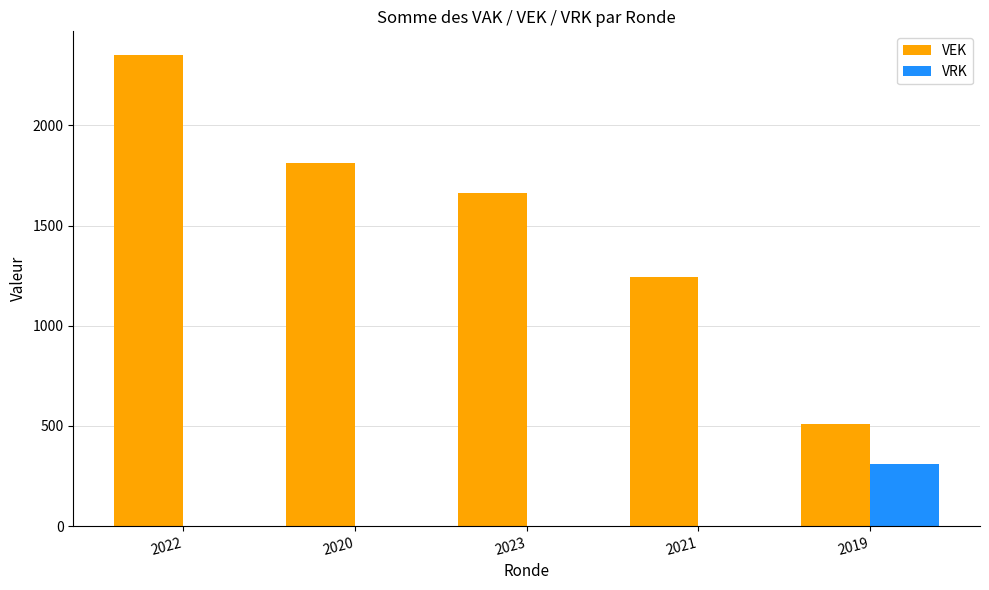

What is the total value across all series at 2023?

1664